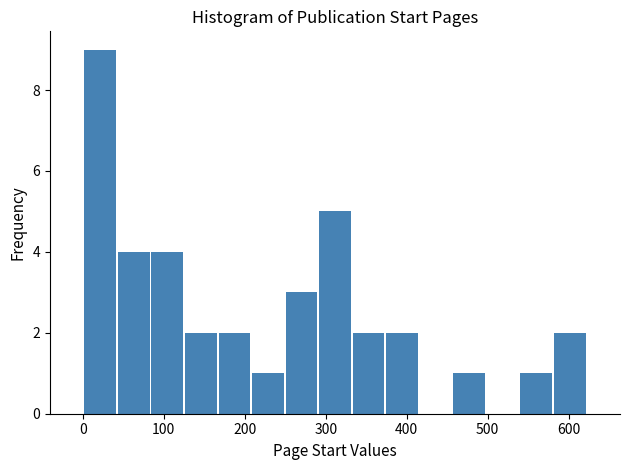

Which range on the x-axis has the tallest bar?

0 to 40